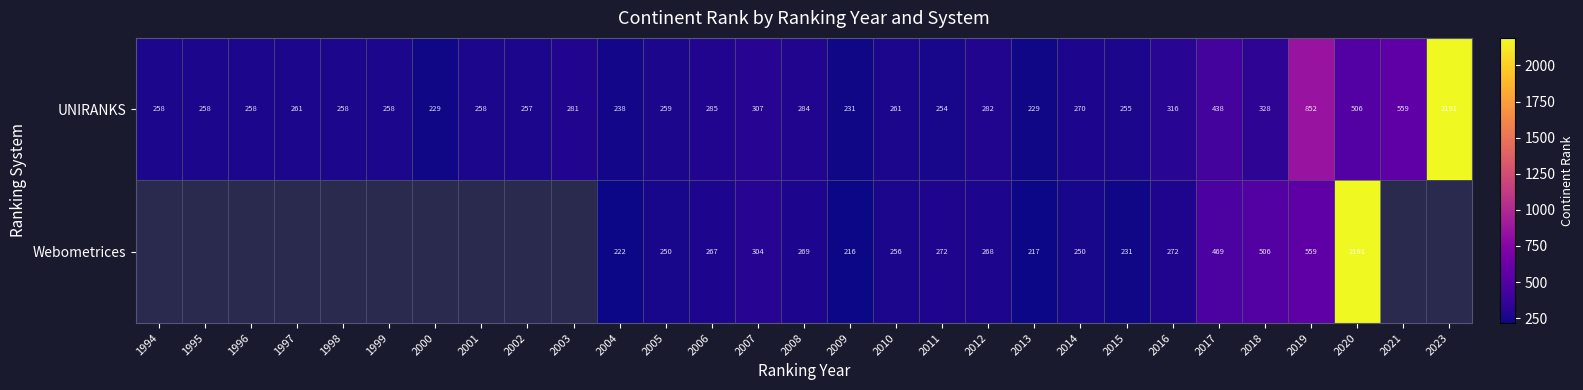

Which series changed the most between 2007 and 2020?

Webometrices